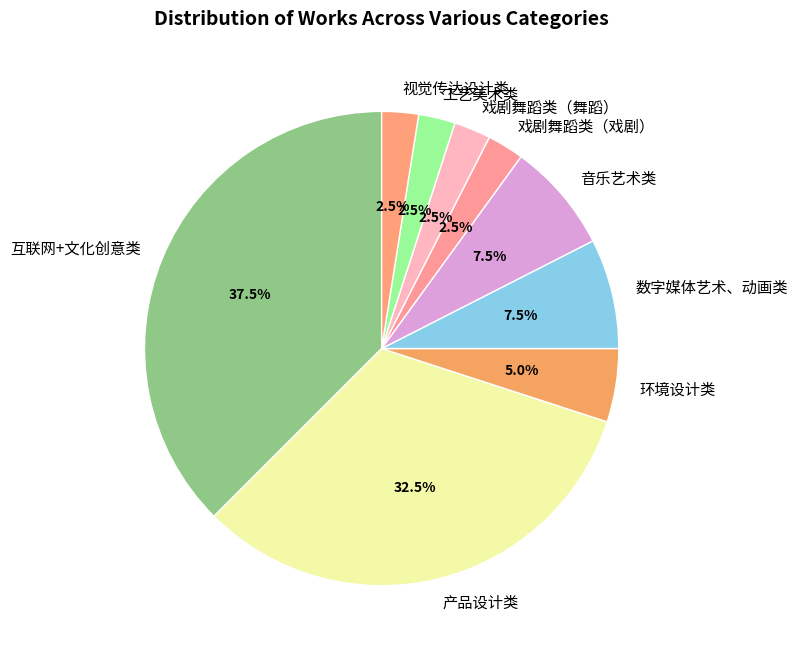

Is there a majority slice in this chart?

No